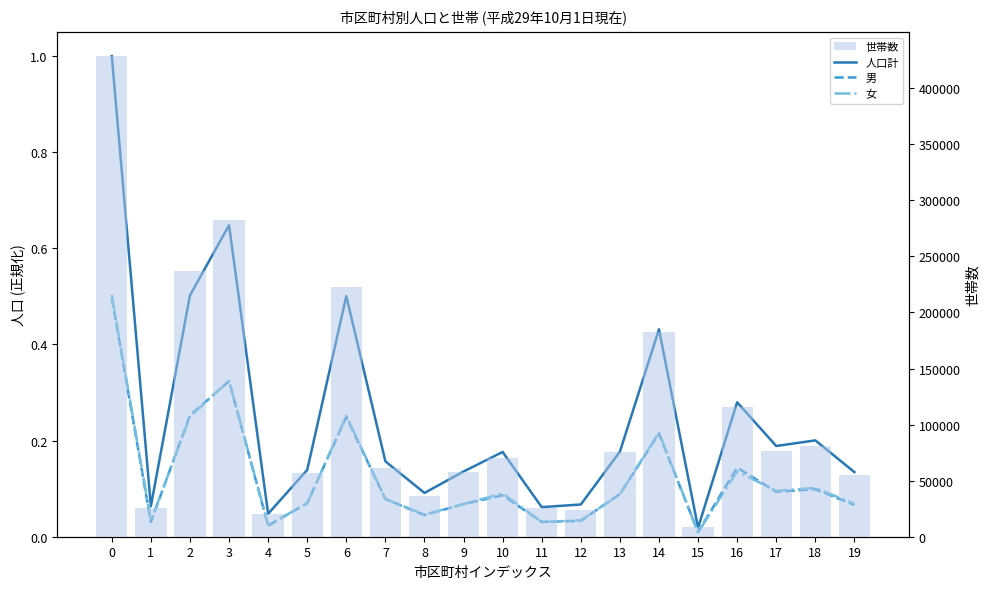

True or false: 世帯数 has a value of 42336.6 at 12.

False